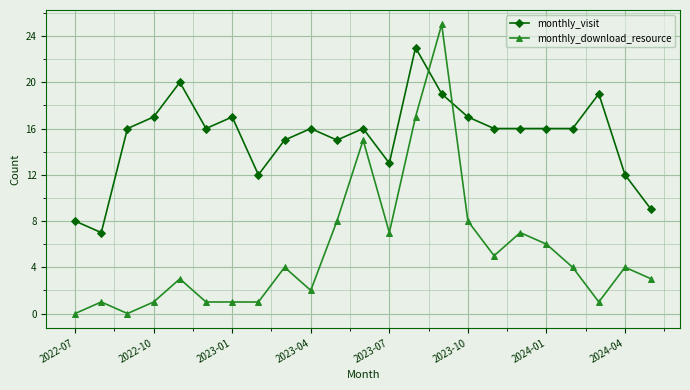

Which series ends up on top after the final intersection of monthly_download_resource and monthly_visit?

monthly_visit